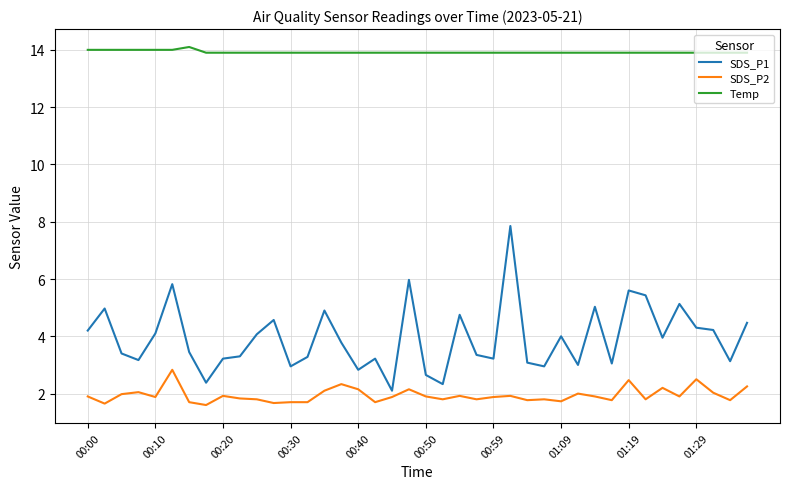

Which series has the largest total across all categories?

Temp